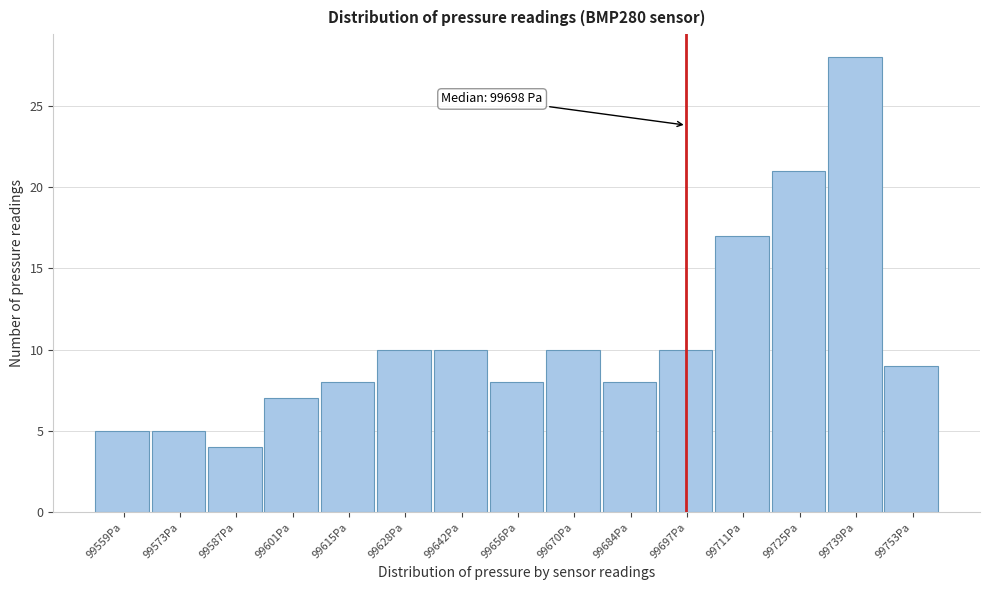

Over which range of the x-axis is the bar tallest?

99732.4 to 99746.2